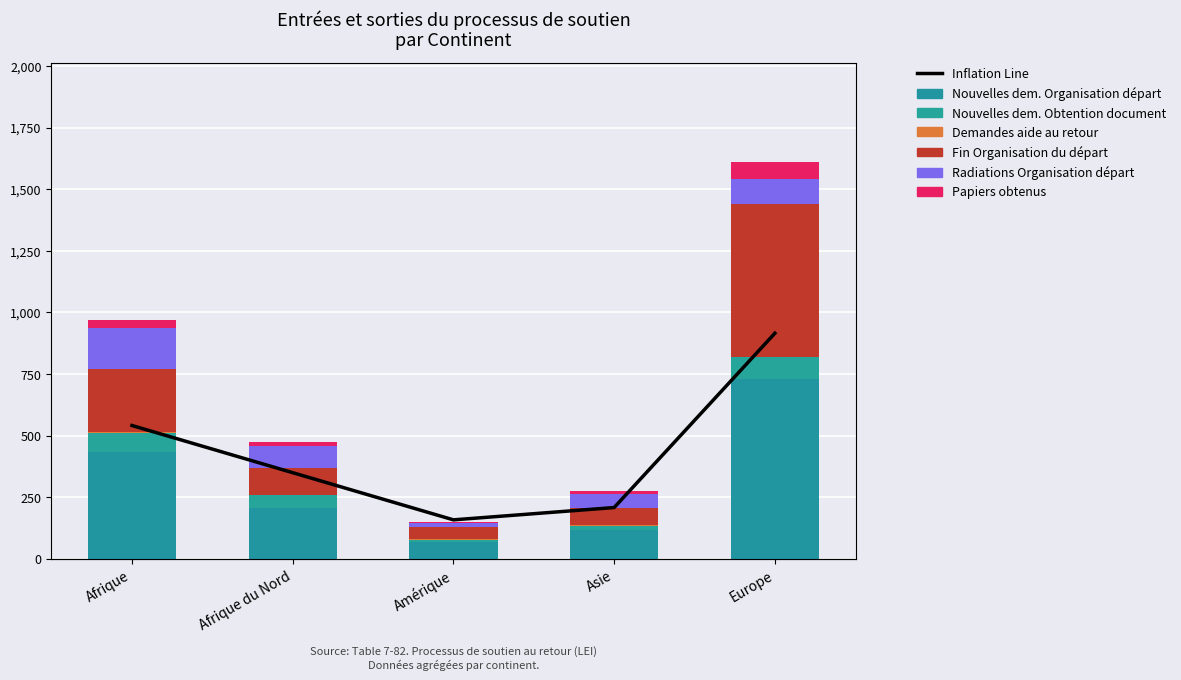

At Amérique, list the series in order from largest to smallest.

Nouvelles dem. Organisation départ, Fin Organisation du départ, Radiations Organisation départ, Nouvelles dem. Obtention document, Papiers obtenus, Demandes aide au retour